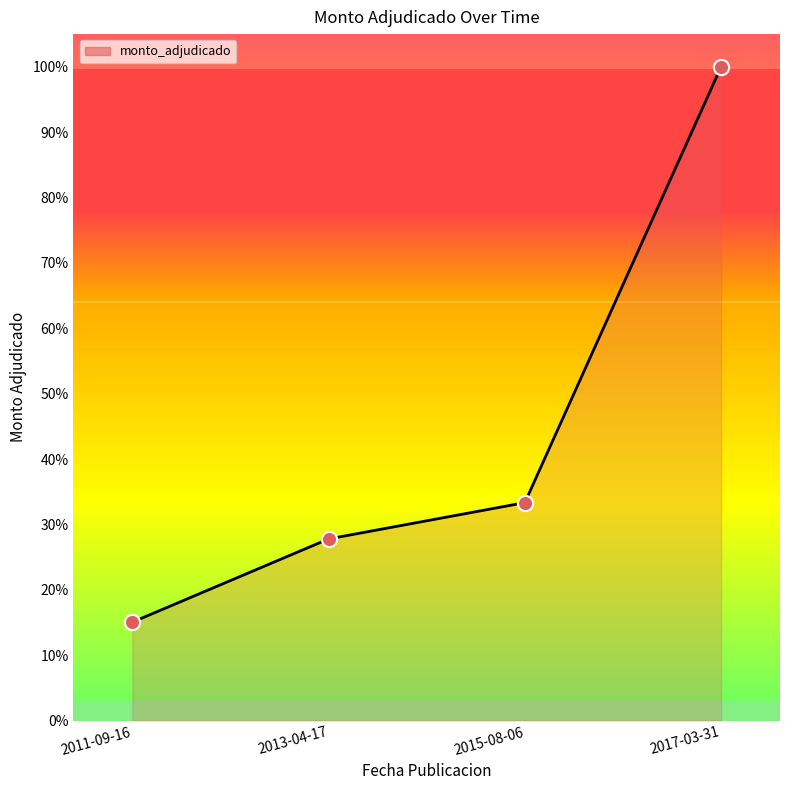

What is the change in value from 2011-09-16 to 2015-08-06?

+18.3